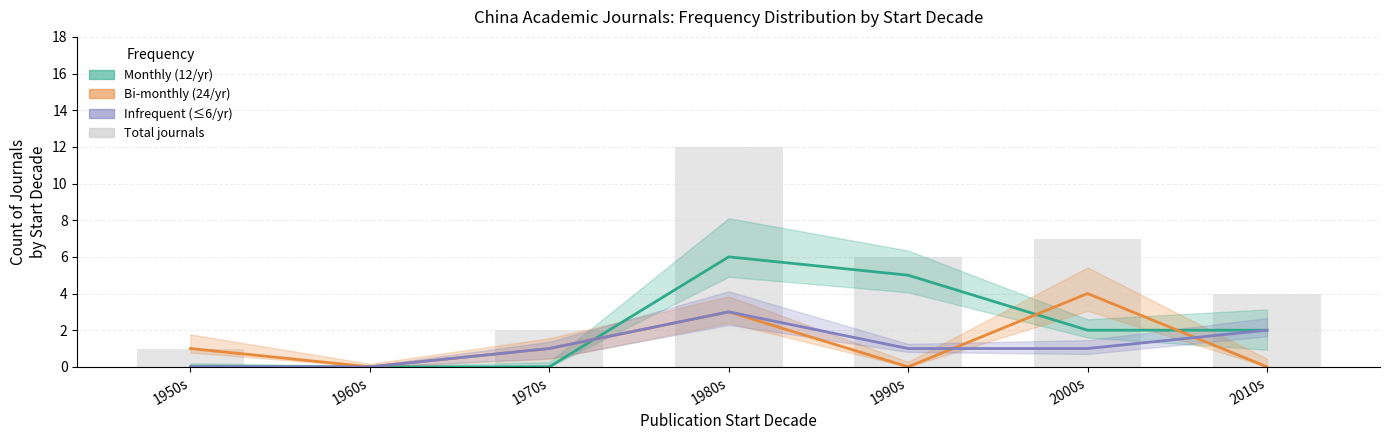

What is the spread (max minus min) of values at 2010s?

4